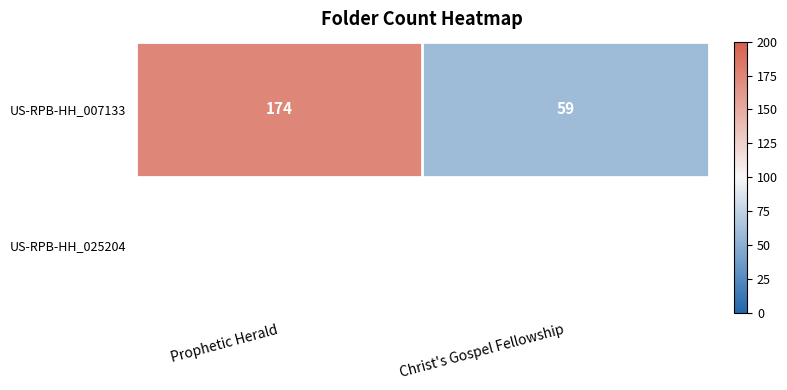

Is it true that the value at Prophetic Herald is 114?

False